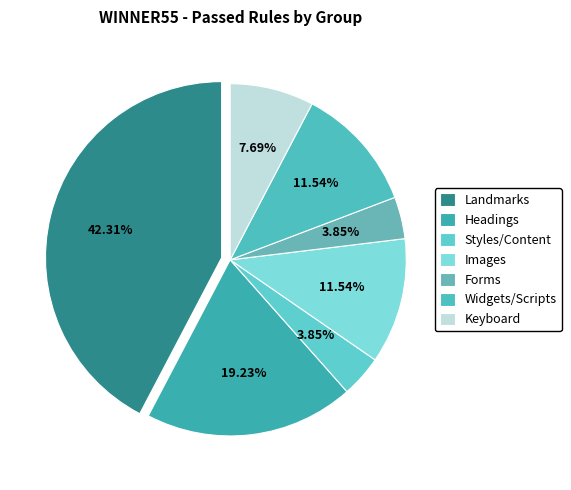

To the nearest percent, what is the difference between the largest and smallest slice percentages?

38%